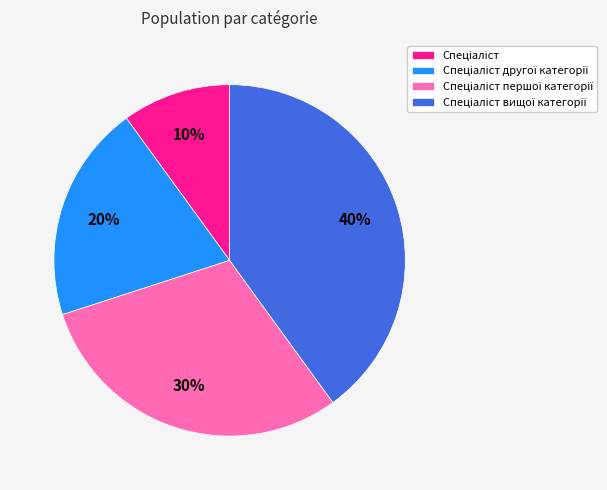

To the nearest percent, what is the average slice percentage?

25%